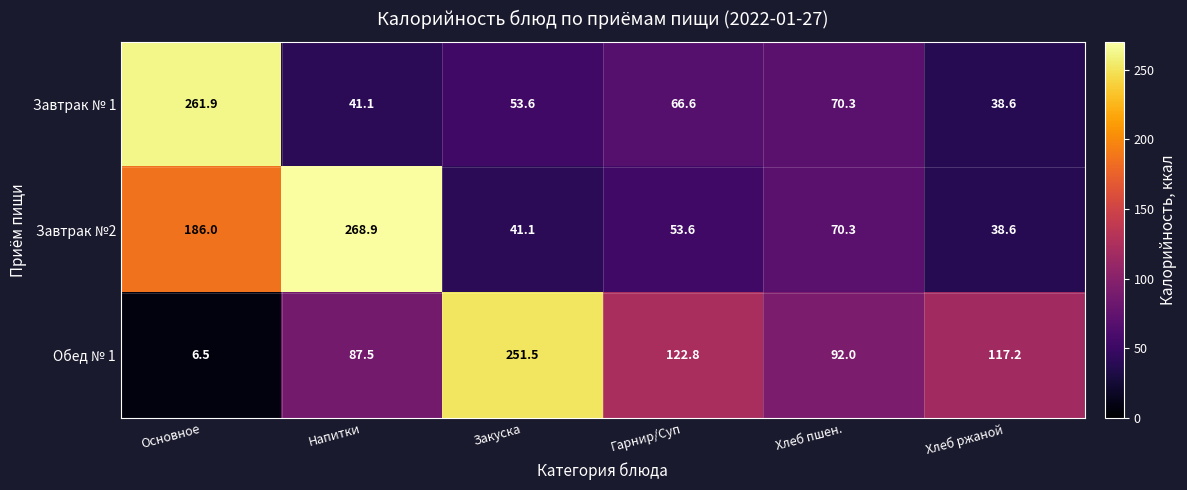

What is the spread (max minus min) of values at Напитки?

227.8